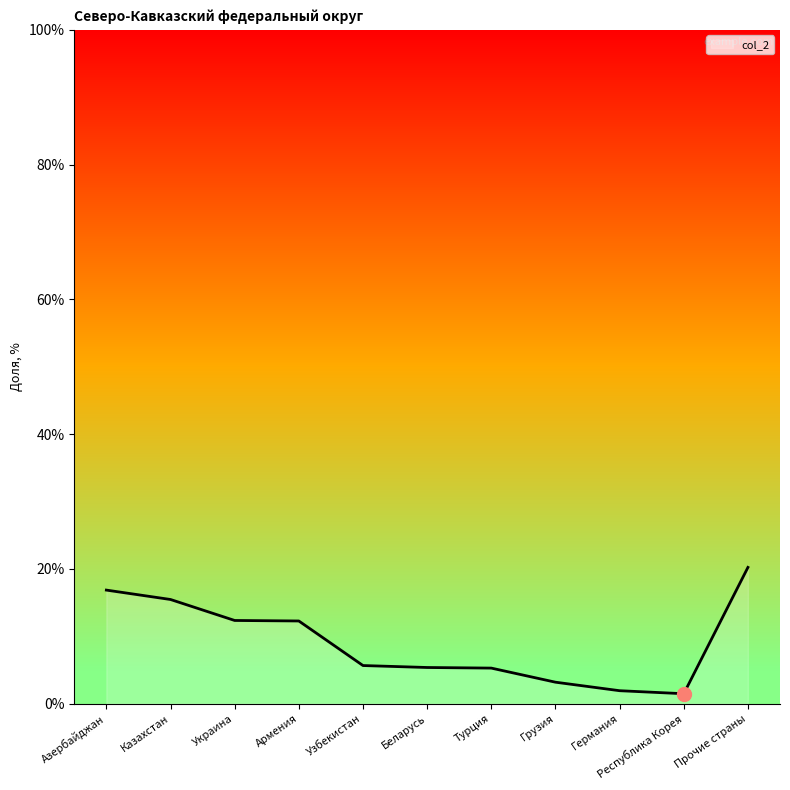

What value does the data have at Турция?

5.3